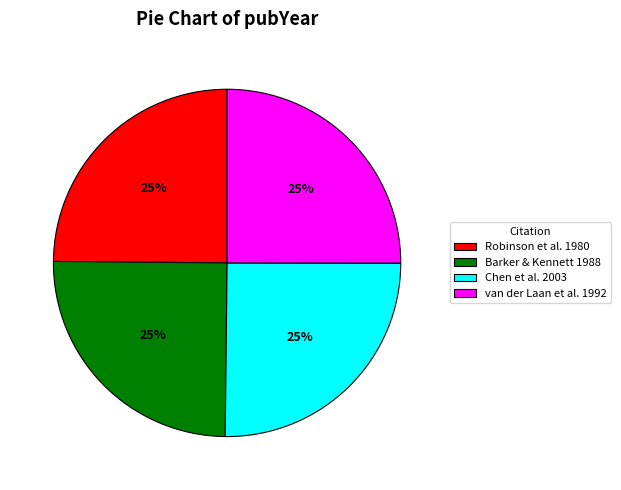

Count the number of slices in the pie.

4